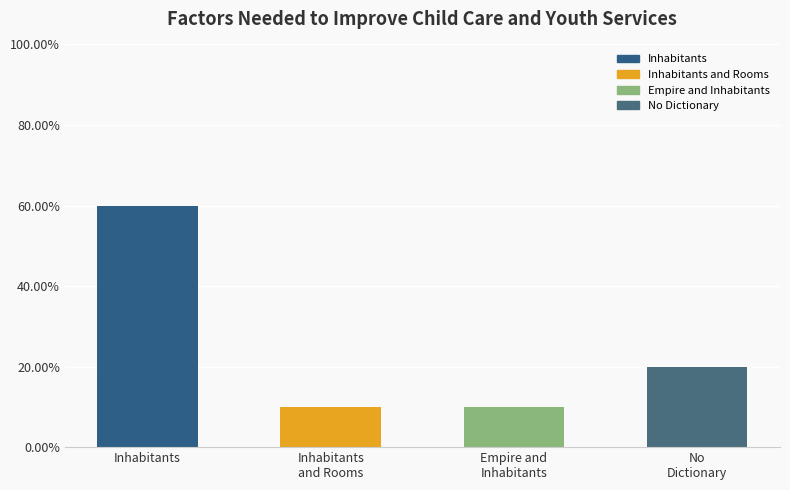

What is the label of the 4th bar from the left?

No
Dictionary